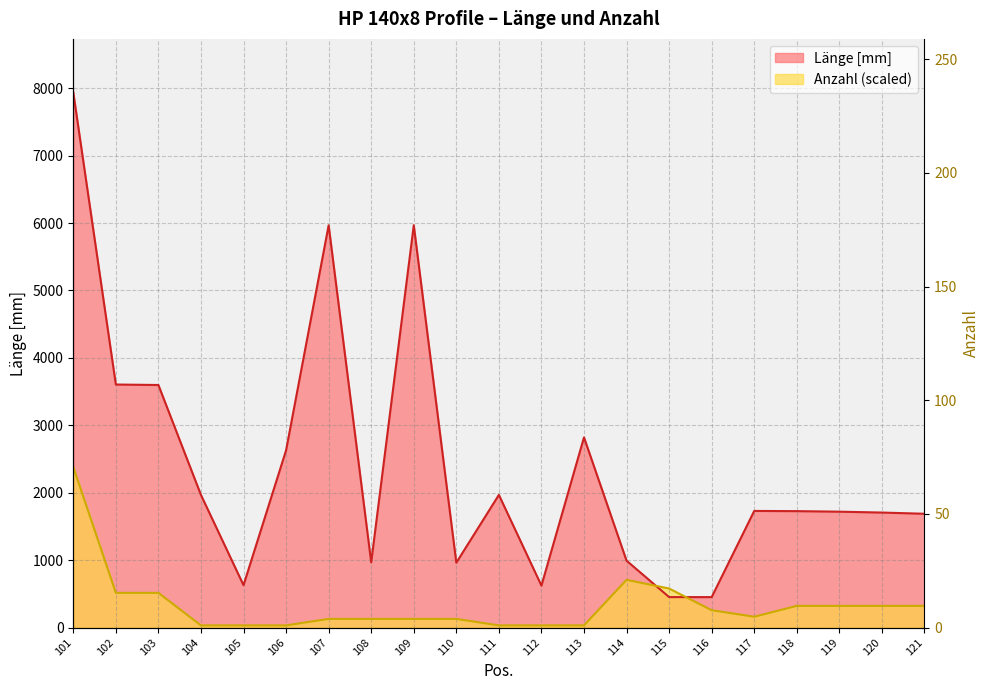

True or false: Anzahl has a value of 211.8 at 121.

False